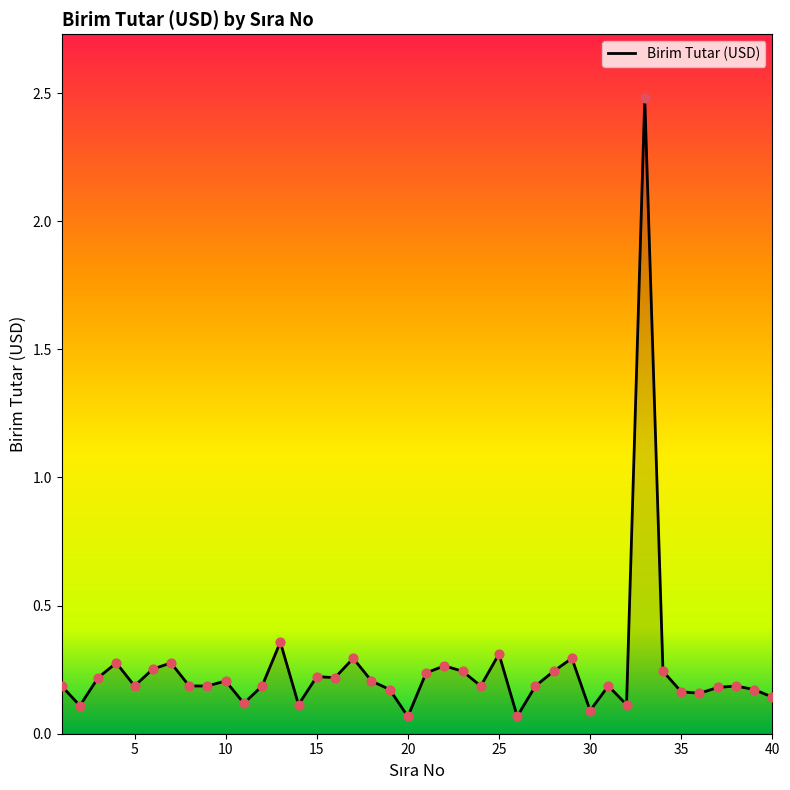

What is the maximum value shown in the chart?

2.5